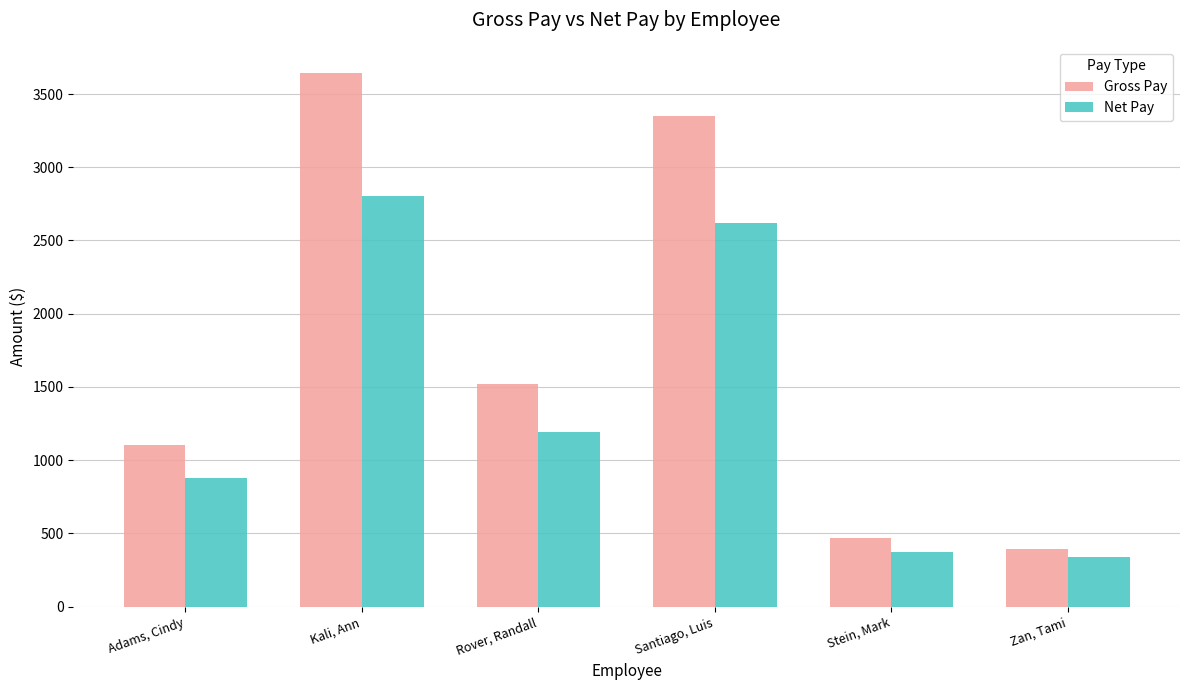

Is the value of Gross Pay at Adams, Cindy greater than the value of Net Pay at Santiago, Luis?

No